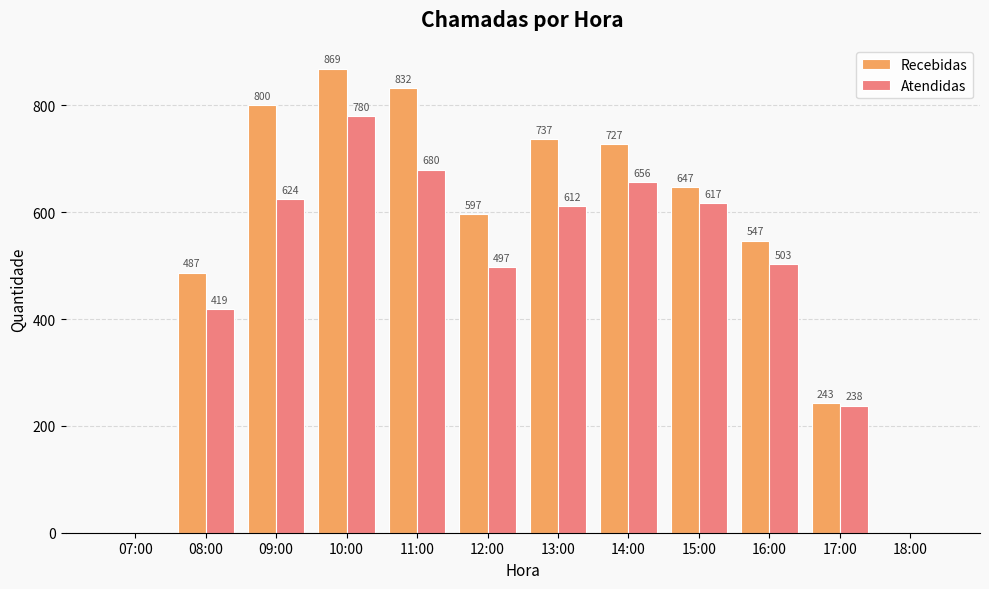

At which label is Atendidas closest to 390?

08:00